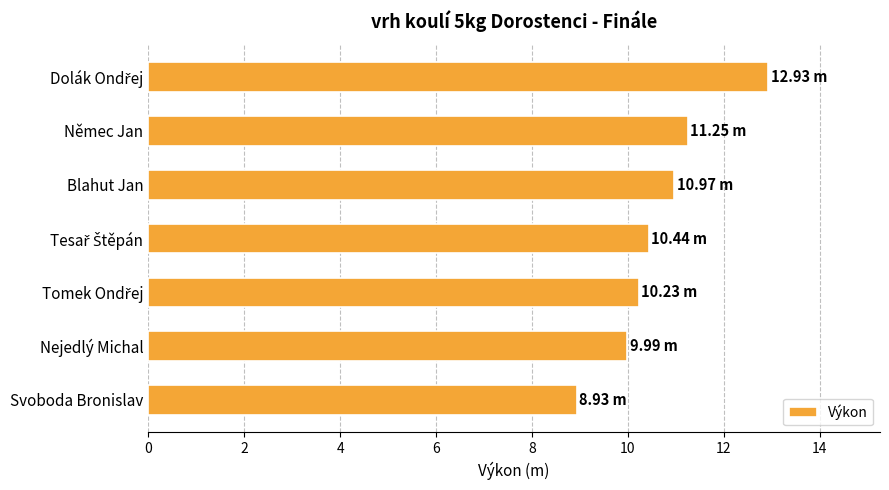

At which label is the value closest to 10?

Nejedlý Michal